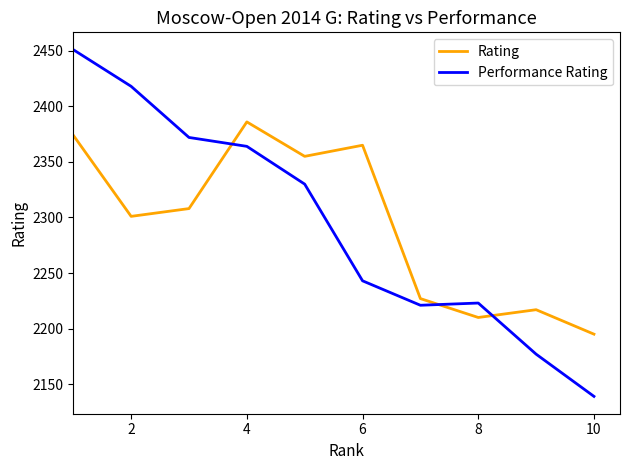

Which series has the widest spread of values?

Performance Rating